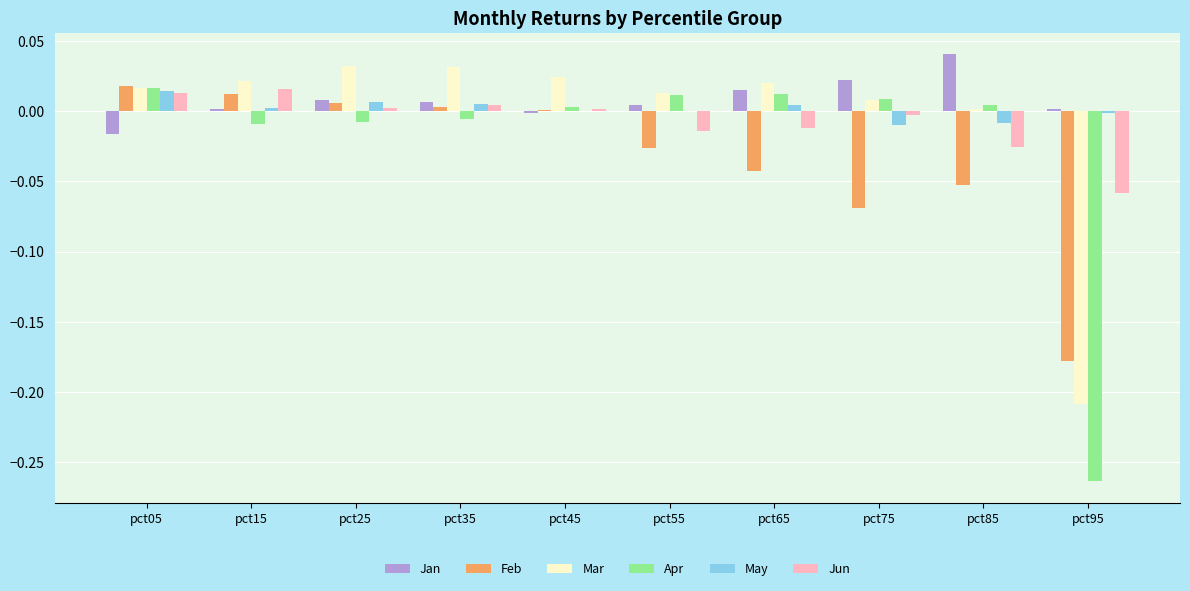

The value of Jan at pct75 is 0.0. True or false?

True